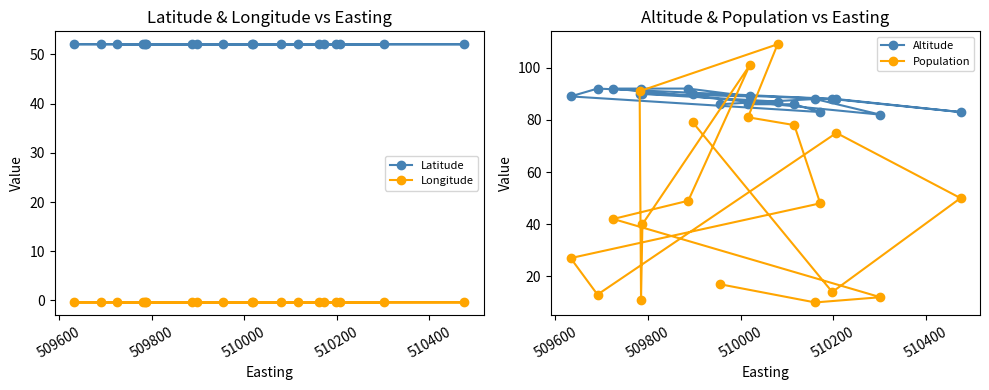

What is the minimum value for Altitude?

82